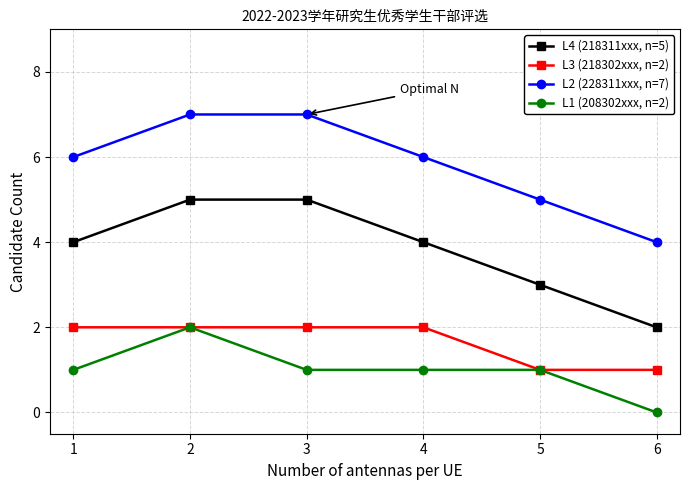

What is the maximum value shown in the chart?

7